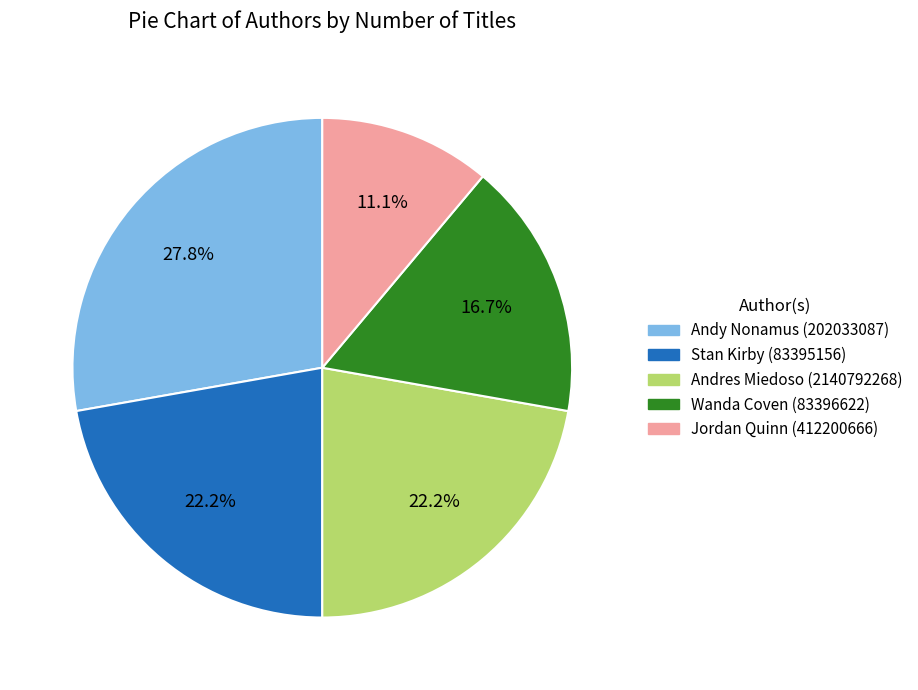

Which has a higher value, Jordan Quinn (412200666) or Andres Miedoso (2140792268)?

Andres Miedoso (2140792268)